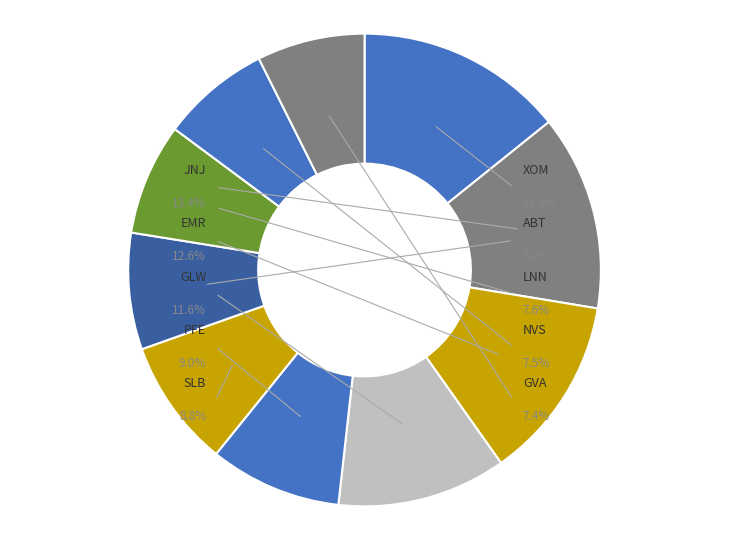

Which slice is the largest?

EXXON MOBIL CORP